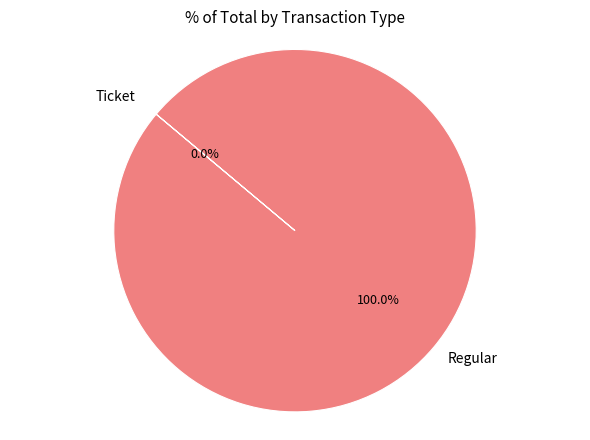

Which slice represents more than half of the pie?

Regular